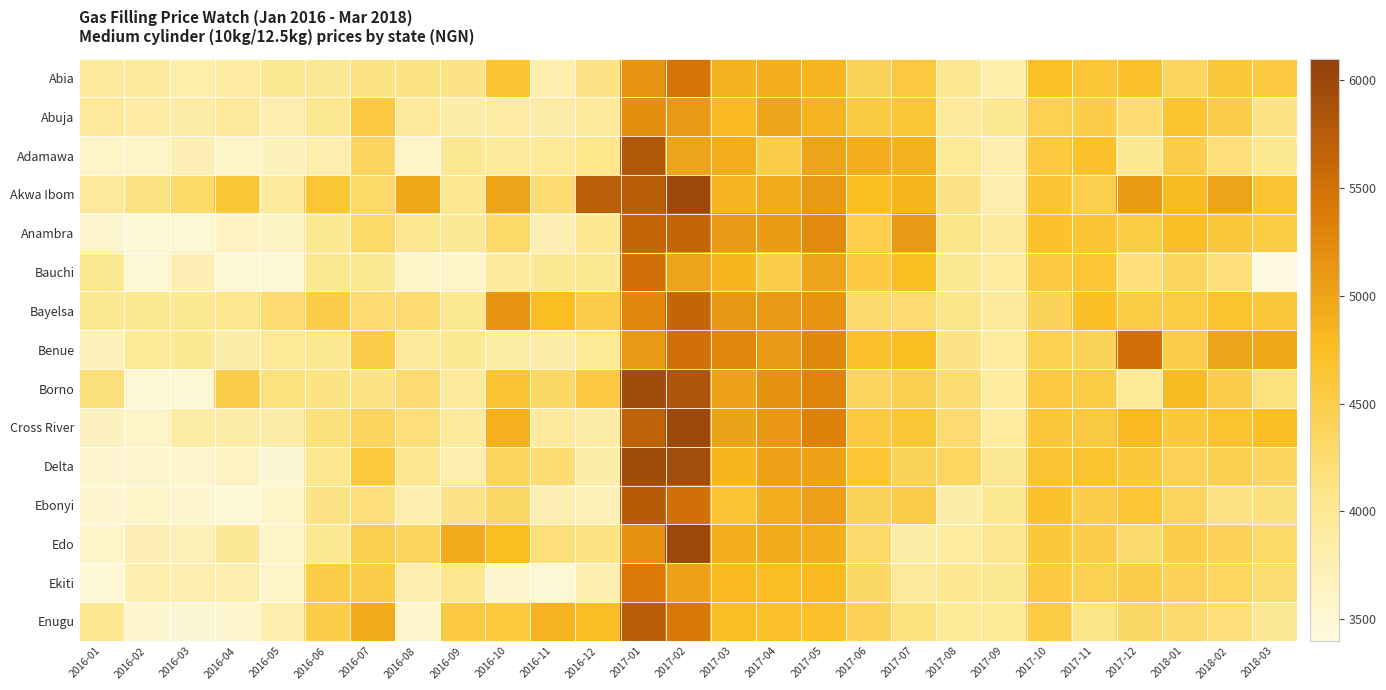

Reading left to right, list all the values displayed in this chart.

Abia: 2016-01=3935.7	2016-02=3933.3	2016-03=3805.4	2016-04=3875.0	2016-05=4003.6	2016-06=3985.7	2016-07=4125.0	2016-08=4121.4	2016-09=4100.0	2016-10=4654.9	2016-11=3800.0	2016-12=4106.2	2017-01=5150.0	2017-02=5462.5	2017-03=4875.0	2017-04=4900.0	2017-05=4835.7	2017-06=4400.0	2017-07=4564.3	2017-08=4031.2	2017-09=3811.1	2017-10=4712.5	2017-11=4628.6	2017-12=4677.8	2018-01=4360.0	2018-02=4600.0	2018-03=4555.6
Abuja: 2016-01=3950.0	2016-02=3883.3	2016-03=3850.0	2016-04=3950.0	2016-05=3800.0	2016-06=4000.0	2016-07=4550.0	2016-08=3950.0	2016-09=3840.0	2016-10=3884.3	2016-11=3850.0	2016-12=3956.7	2017-01=5200.0	2017-02=5100.0	2017-03=4800.0	2017-04=5000.0	2017-05=4860.0	2017-06=4540.0	2017-07=4625.0	2017-08=3920.0	2017-09=4000.0	2017-10=4433.3	2017-11=4500.0	2017-12=4250.0	2018-01=4660.0	2018-02=4500.0	2018-03=4120.0
Adamawa: 2016-01=3600.0	2016-02=3600.0	2016-03=3750.0	2016-04=3600.0	2016-05=3675.0	2016-06=3800.0	2016-07=4350.0	2016-08=3600.0	2016-09=4000.0	2016-10=3941.3	2016-11=3975.0	2016-12=4062.5	2017-01=5800.0	2017-02=5000.0	2017-03=4900.0	2017-04=4500.0	2017-05=5000.0	2017-06=4900.0	2017-07=4875.0	2017-08=3960.0	2017-09=3800.0	2017-10=4550.0	2017-11=4697.2	2017-12=4000.0	2018-01=4500.0	2018-02=4200.0	2018-03=4000.0
Akwa Ibom: 2016-01=3950.0	2016-02=4133.3	2016-03=4300.0	2016-04=4633.3	2016-05=3934.2	2016-06=4633.3	2016-07=4300.0	2016-08=4966.7	2016-09=4033.3	2016-10=4998.0	2016-11=4250.0	2016-12=5708.3	2017-01=5740.0	2017-02=6000.0	2017-03=4840.0	2017-04=4940.0	2017-05=5100.0	2017-06=4750.0	2017-07=4833.3	2017-08=4100.0	2017-09=3800.0	2017-10=4650.0	2017-11=4475.0	2017-12=5066.7	2018-01=4791.7	2018-02=5000.0	2018-03=4650.0
Anambra: 2016-01=3554.2	2016-02=3504.2	2016-03=3504.2	2016-04=3651.7	2016-05=3612.5	2016-06=4000.0	2016-07=4295.8	2016-08=4013.3	2016-09=3990.0	2016-10=4288.1	2016-11=3757.1	2016-12=4012.5	2017-01=5620.0	2017-02=5616.7	2017-03=5100.0	2017-04=5071.4	2017-05=5242.9	2017-06=4485.7	2017-07=5090.0	2017-08=4088.5	2017-09=3910.0	2017-10=4692.3	2017-11=4653.8	2017-12=4520.0	2018-01=4764.3	2018-02=4600.0	2018-03=4530.8
Bauchi: 2016-01=4000.0	2016-02=3500.0	2016-03=3750.0	2016-04=3500.0	2016-05=3500.0	2016-06=4000.0	2016-07=4000.0	2016-08=3586.0	2016-09=3586.0	2016-10=3947.6	2016-11=4000.0	2016-12=4000.0	2017-01=5500.0	2017-02=5000.0	2017-03=4833.3	2017-04=4500.0	2017-05=5000.0	2017-06=4550.0	2017-07=4750.0	2017-08=4000.0	2017-09=3900.0	2017-10=4550.0	2017-11=4636.2	2017-12=4200.0	2018-01=4350.0	2018-02=4200.0	2018-03=3400.0
Bayelsa: 2016-01=4000.0	2016-02=4000.0	2016-03=4000.0	2016-04=4050.0	2016-05=4250.0	2016-06=4500.0	2016-07=4250.0	2016-08=4250.0	2016-09=4000.0	2016-10=5133.9	2016-11=4750.0	2016-12=4500.0	2017-01=5250.0	2017-02=5633.3	2017-03=5112.5	2017-04=5081.2	2017-05=5150.0	2017-06=4280.0	2017-07=4245.0	2017-08=4088.9	2017-09=3918.2	2017-10=4400.0	2017-11=4733.3	2017-12=4531.2	2018-01=4533.3	2018-02=4672.2	2018-03=4616.7
Benue: 2016-01=3700.0	2016-02=3962.5	2016-03=4000.0	2016-04=3825.0	2016-05=3975.0	2016-06=4000.0	2016-07=4500.0	2016-08=3950.0	2016-09=4000.0	2016-10=3866.7	2016-11=3815.0	2016-12=3975.0	2017-01=5083.3	2017-02=5500.0	2017-03=5250.0	2017-04=5100.0	2017-05=5250.0	2017-06=4700.0	2017-07=4750.0	2017-08=4100.3	2017-09=3900.0	2017-10=4433.3	2017-11=4400.0	2017-12=5500.0	2018-01=4500.0	2018-02=5000.0	2018-03=4966.7
Borno: 2016-01=4166.7	2016-02=3500.0	2016-03=3500.0	2016-04=4500.0	2016-05=4150.0	2016-06=4112.5	2016-07=4120.0	2016-08=4250.0	2016-09=3920.0	2016-10=4653.0	2016-11=4316.7	2016-12=4550.0	2017-01=5950.0	2017-02=5833.3	2017-03=5020.0	2017-04=5171.4	2017-05=5300.0	2017-06=4357.1	2017-07=4457.1	2017-08=4222.2	2017-09=3900.0	2017-10=4560.0	2017-11=4525.0	2017-12=3966.7	2018-01=4785.7	2018-02=4500.0	2018-03=4150.0
Cross River: 2016-01=3663.3	2016-02=3600.0	2016-03=3868.8	2016-04=3850.0	2016-05=3849.5	2016-06=4175.0	2016-07=4355.0	2016-08=4191.7	2016-09=3935.7	2016-10=4886.2	2016-11=3915.0	2016-12=3835.0	2017-01=5675.0	2017-02=6000.0	2017-03=5005.0	2017-04=5120.0	2017-05=5330.0	2017-06=4555.6	2017-07=4631.8	2017-08=4250.0	2017-09=3900.0	2017-10=4616.7	2017-11=4542.9	2017-12=4800.0	2018-01=4600.0	2018-02=4666.7	2018-03=4730.0
Delta: 2016-01=3525.0	2016-02=3550.0	2016-03=3550.0	2016-04=3650.0	2016-05=3511.7	2016-06=4041.7	2016-07=4575.0	2016-08=4037.5	2016-09=3798.4	2016-10=4362.1	2016-11=4216.7	2016-12=3825.0	2017-01=5933.3	2017-02=5923.1	2017-03=4833.3	2017-04=5041.7	2017-05=5017.3	2017-06=4638.5	2017-07=4392.9	2017-08=4340.0	2017-09=3985.7	2017-10=4646.4	2017-11=4666.7	2017-12=4592.9	2018-01=4413.3	2018-02=4458.3	2018-03=4350.0
Ebonyi: 2016-01=3523.6	2016-02=3588.3	2016-03=3553.9	2016-04=3504.2	2016-05=3570.8	2016-06=4100.0	2016-07=4183.3	2016-08=3795.8	2016-09=4105.4	2016-10=4314.3	2016-11=3741.7	2016-12=3725.0	2017-01=5750.0	2017-02=5500.4	2017-03=4650.0	2017-04=4900.0	2017-05=5041.7	2017-06=4400.0	2017-07=4508.3	2017-08=3842.3	2017-09=4000.0	2017-10=4686.4	2017-11=4495.0	2017-12=4641.7	2018-01=4370.0	2018-02=4110.0	2018-03=4172.5
Edo: 2016-01=3575.0	2016-02=3750.0	2016-03=3725.0	2016-04=3987.5	2016-05=3600.0	2016-06=4000.0	2016-07=4475.0	2016-08=4366.7	2016-09=4929.9	2016-10=4755.1	2016-11=4200.0	2016-12=4116.7	2017-01=5187.5	2017-02=6000.0	2017-03=4920.0	2017-04=4936.4	2017-05=4892.3	2017-06=4280.0	2017-07=3861.5	2017-08=3896.9	2017-09=4020.0	2017-10=4600.0	2017-11=4487.5	2017-12=4278.6	2018-01=4498.8	2018-02=4407.7	2018-03=4293.1
Ekiti: 2016-01=3500.0	2016-02=3800.0	2016-03=3800.0	2016-04=3800.0	2016-05=3594.0	2016-06=4500.0	2016-07=4500.0	2016-08=3788.8	2016-09=4024.2	2016-10=3523.1	2016-11=3500.0	2016-12=3777.6	2017-01=5400.0	2017-02=5033.3	2017-03=4800.0	2017-04=4770.0	2017-05=4800.0	2017-06=4310.0	2017-07=3950.0	2017-08=4033.3	2017-09=4000.0	2017-10=4550.0	2017-11=4430.8	2017-12=4500.0	2018-01=4410.9	2018-02=4340.0	2018-03=4220.0
Enugu: 2016-01=4012.5	2016-02=3535.0	2016-03=3508.3	2016-04=3550.0	2016-05=3800.0	2016-06=4500.0	2016-07=4937.5	2016-08=3550.0	2016-09=4549.8	2016-10=4573.9	2016-11=4850.0	2016-12=4766.7	2017-01=5725.0	2017-02=5412.5	2017-03=4730.0	2017-04=4700.0	2017-05=4700.0	2017-06=4406.7	2017-07=4150.0	2017-08=3971.4	2017-09=3970.0	2017-10=4537.5	2017-11=4090.0	2017-12=4310.0	2018-01=4266.7	2018-02=4181.8	2018-03=3988.9